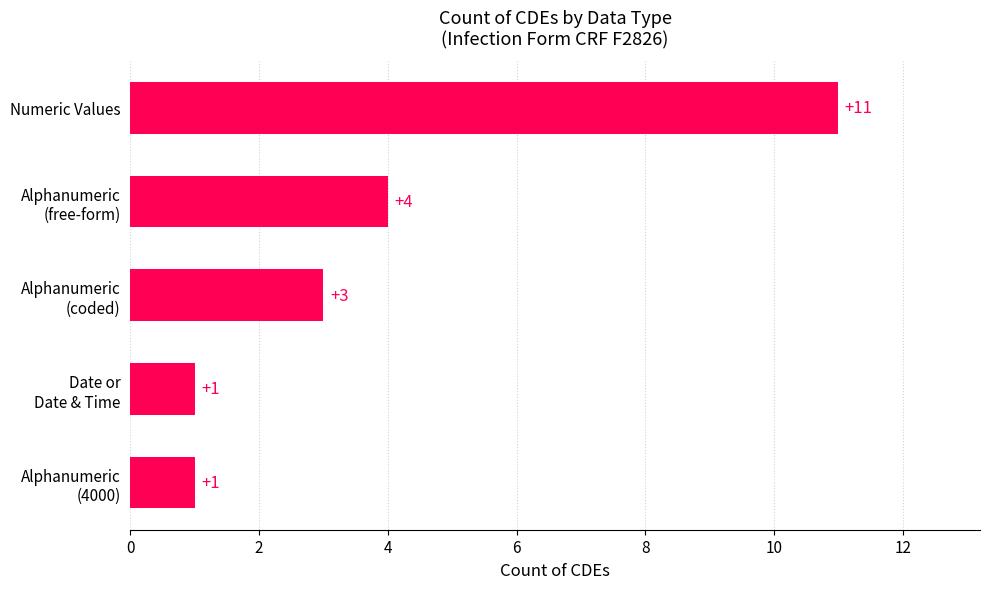

Count the values in the range 1 to 4.

4